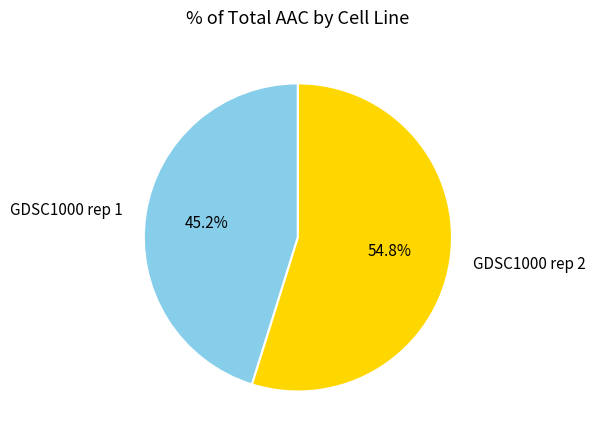

Combined, do GDSC1000 rep 2 and GDSC1000 rep 1 account for over 50%?

Yes